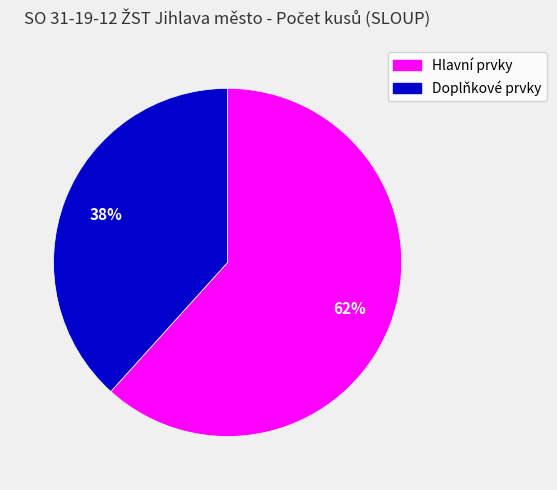

Is the sum of Doplňkové prvky and Hlavní prvky greater than half?

Yes